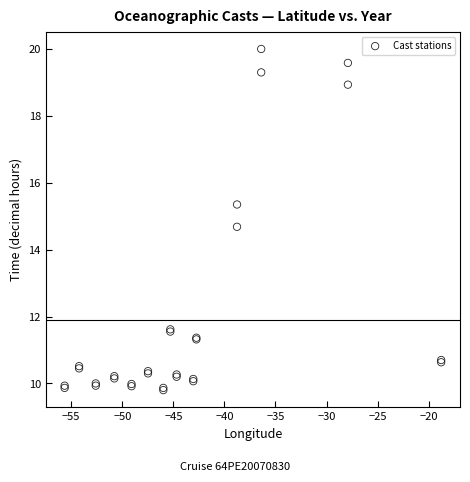

What Y value in the scatter plot is closest to 14?

14.7